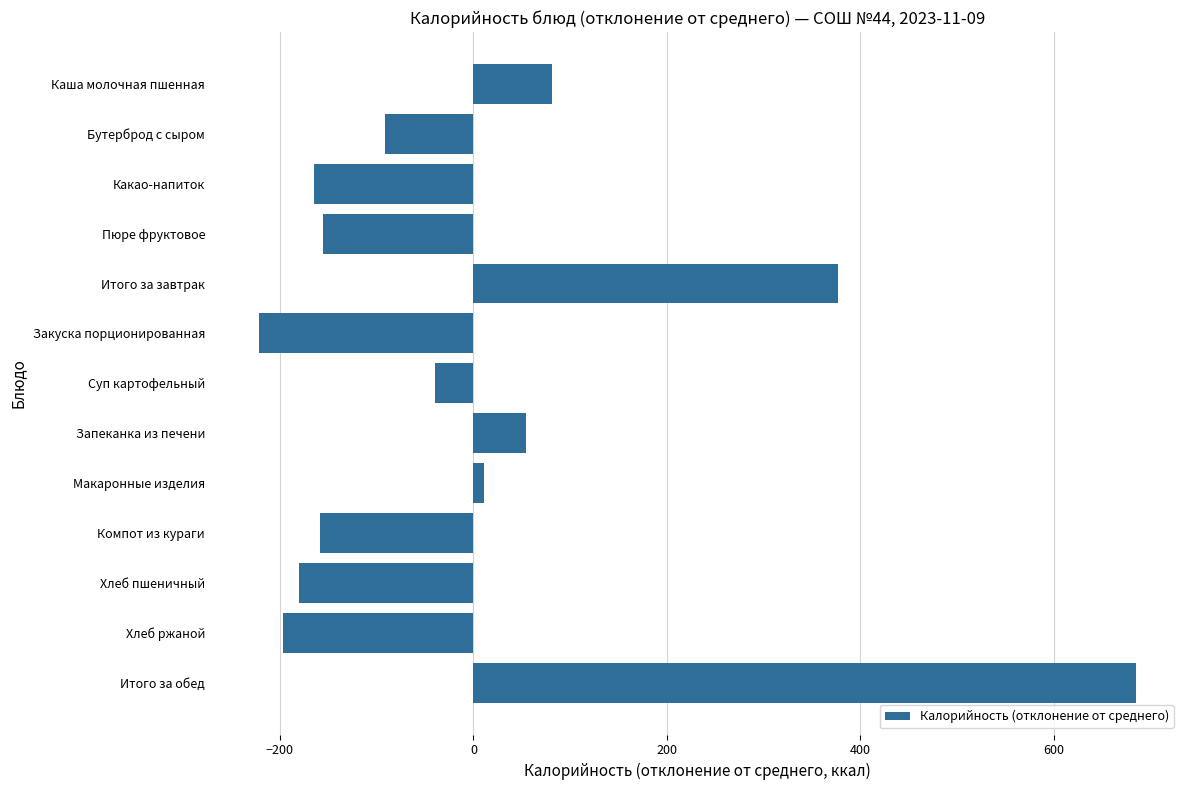

What is the difference between the maximum and minimum values?

907.3